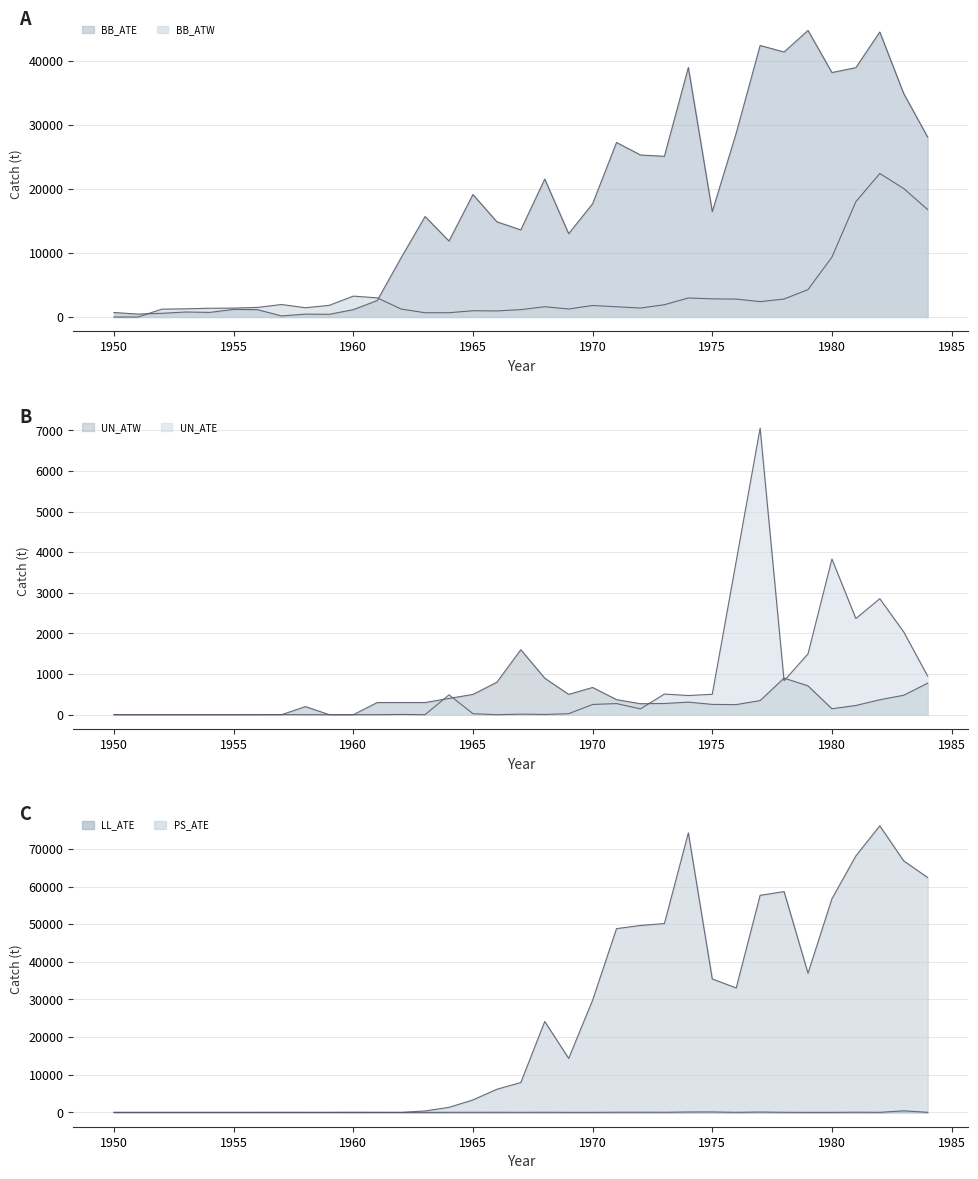

What is the difference between the second highest and second lowest values in the UN_ATE series?

3832.0